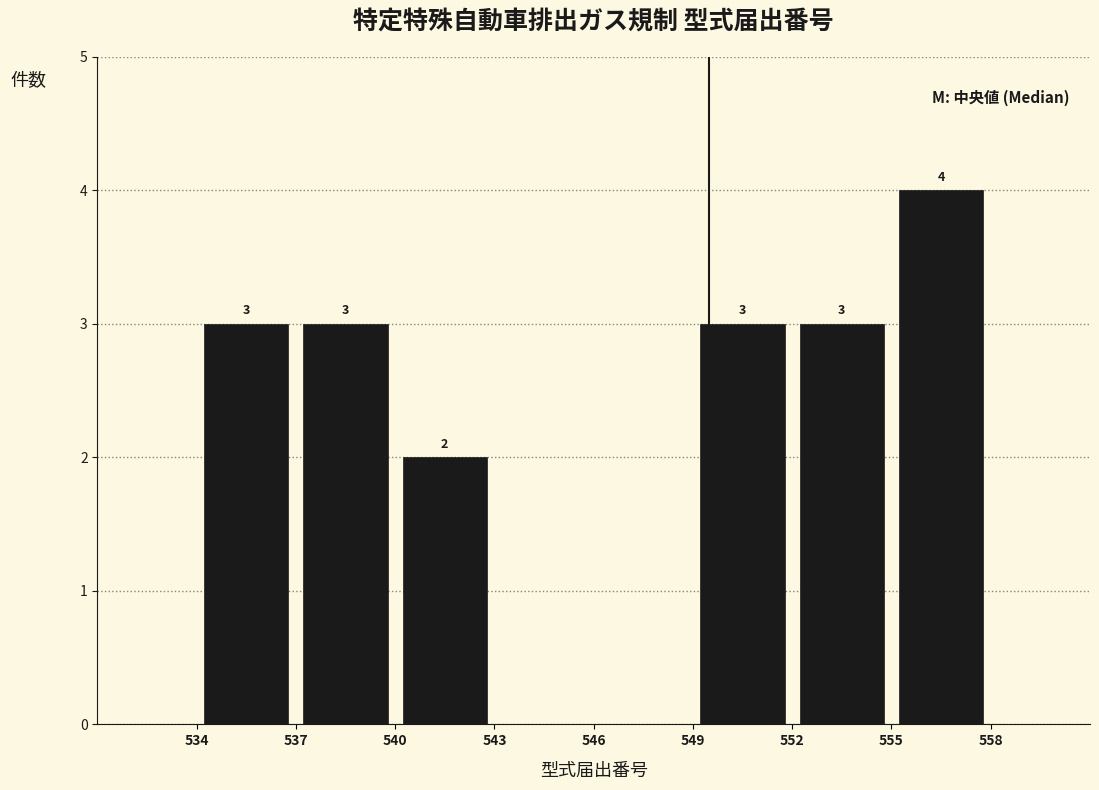

Which range on the x-axis has the tallest bar?

555 to 558